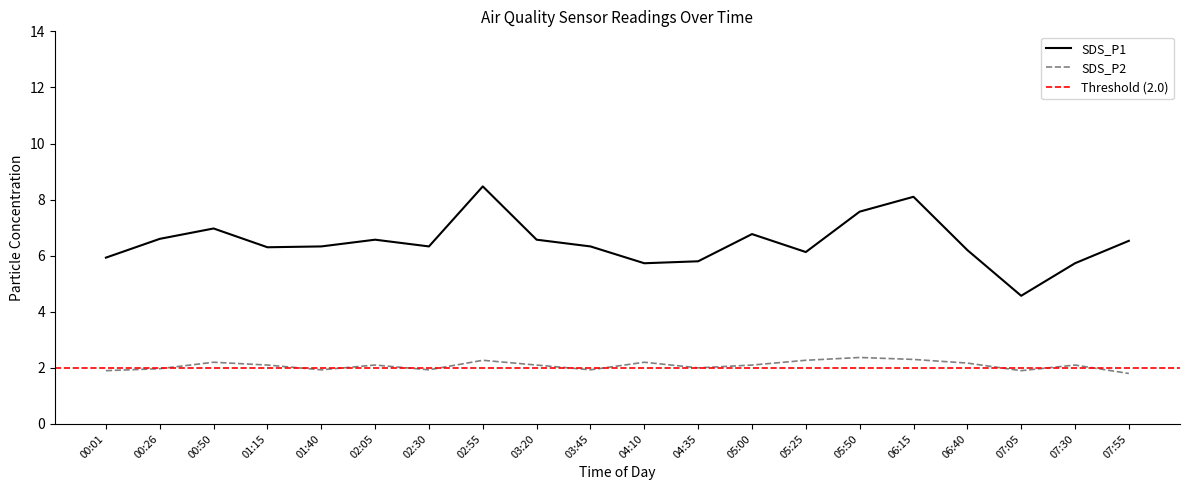

What is the label of the 10th point from the right?

04:10